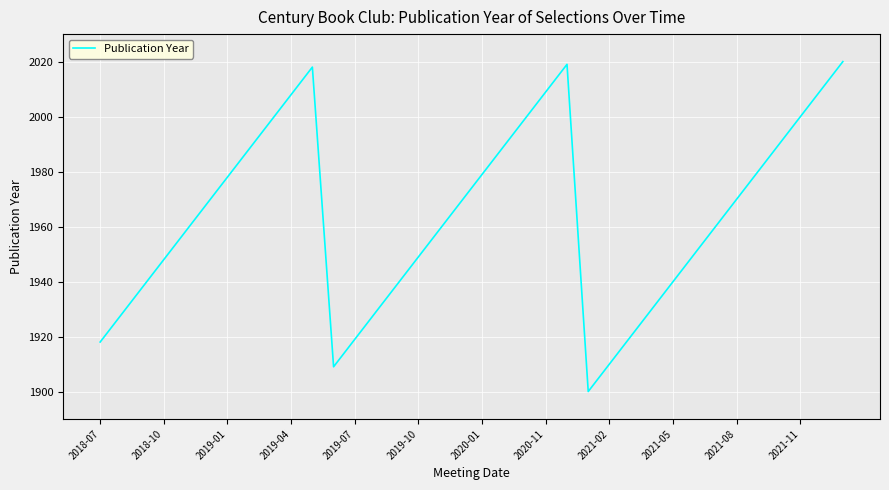

What is the minimum value shown in the chart?

1900